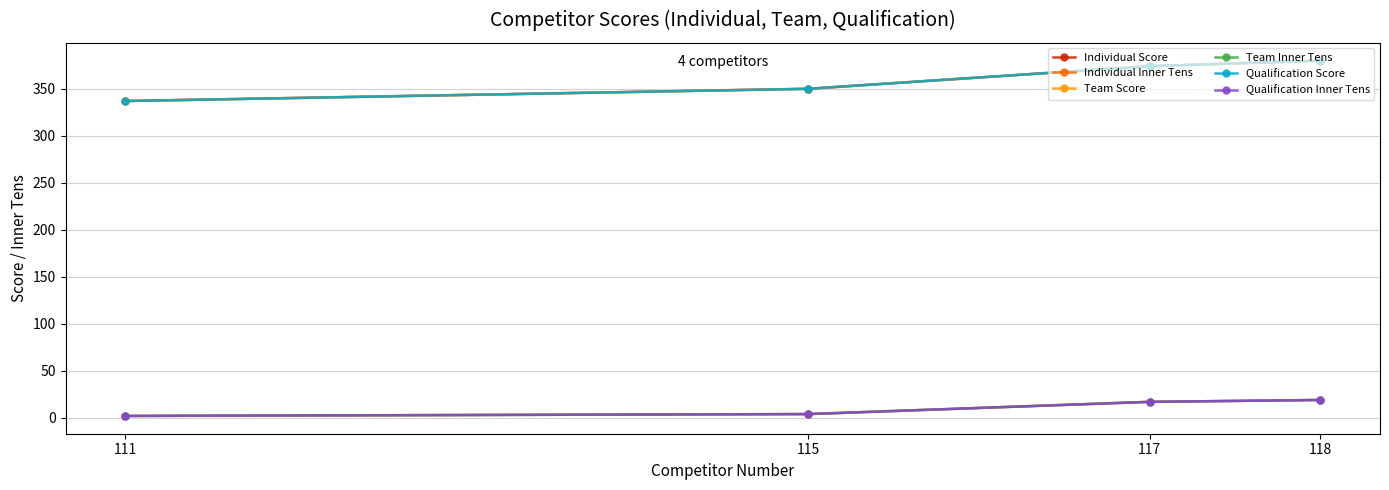

What is the maximum value for Qualification Inner Tens?

19